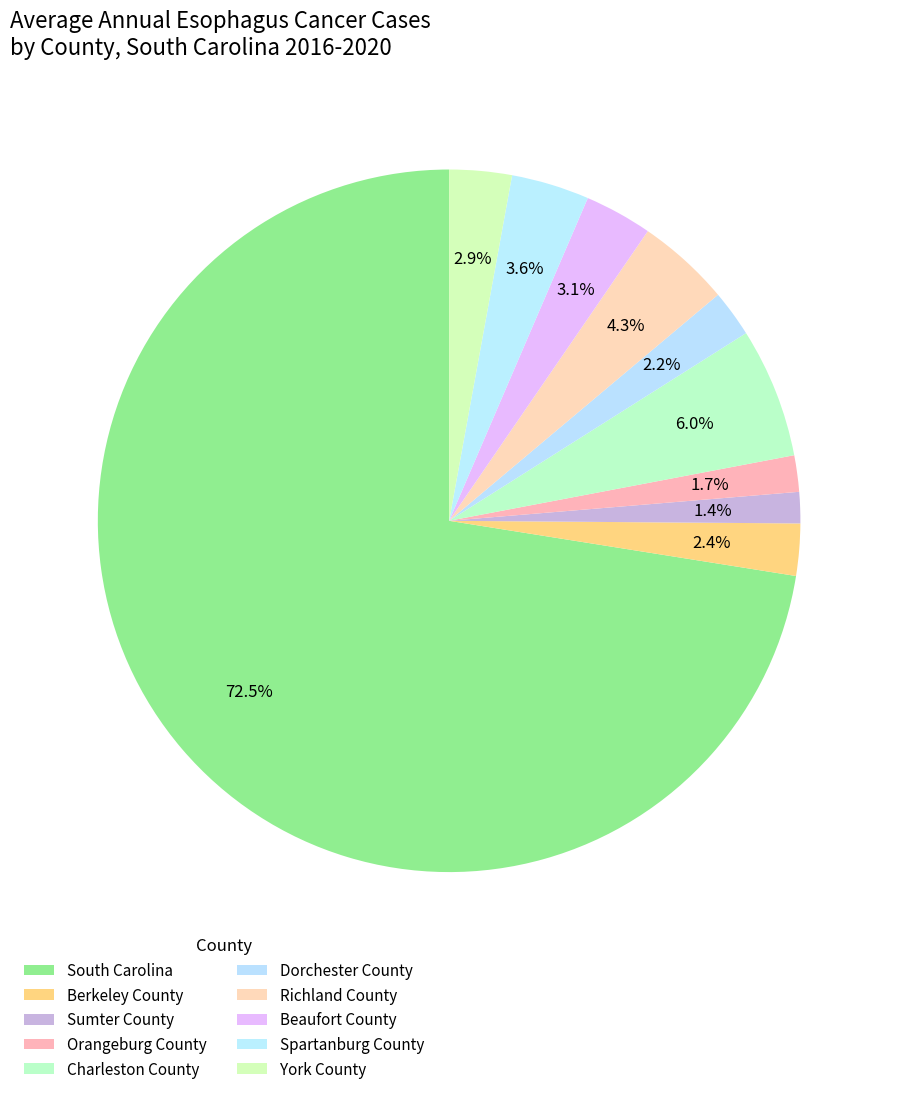

Which has a higher value, Beaufort County or York County?

Beaufort County